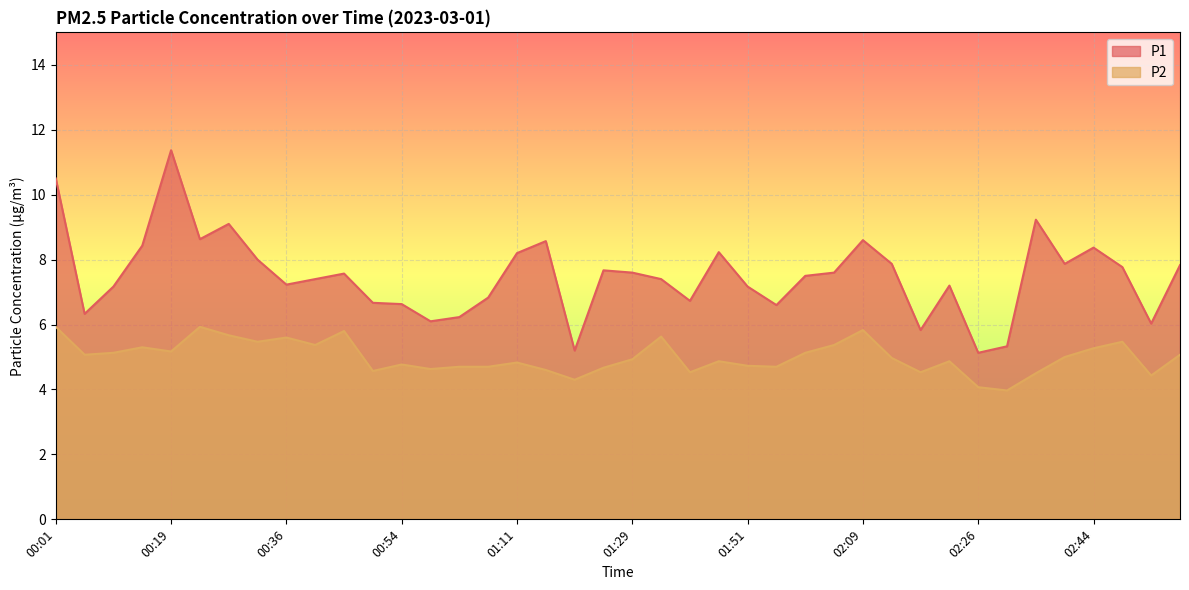

Reading left to right, list all the values displayed in this chart.

P1: 00:01=10.5	00:06=6.3	00:10=7.2	00:14=8.4	00:19=11.4	00:23=8.6	00:28=9.1	00:32=8.0	00:36=7.2	00:41=7.4	00:45=7.6	00:49=6.7	00:54=6.6	00:58=6.1	01:03=6.2	01:07=6.8	01:11=8.2	01:16=8.6	01:20=5.2	01:24=7.7	01:29=7.6	01:33=7.4	01:37=6.7	01:42=8.2	01:51=7.2	01:56=6.6	02:00=7.5	02:04=7.6	02:09=8.6	02:13=7.9	02:18=5.8	02:22=7.2	02:26=5.1	02:31=5.3	02:36=9.2	02:40=7.9	02:44=8.4	02:49=7.8	02:53=6.0	02:58=7.8
P2: 00:01=5.9	00:06=5.1	00:10=5.1	00:14=5.3	00:19=5.2	00:23=5.9	00:28=5.7	00:32=5.5	00:36=5.6	00:41=5.4	00:45=5.8	00:49=4.6	00:54=4.8	00:58=4.6	01:03=4.7	01:07=4.7	01:11=4.8	01:16=4.6	01:20=4.3	01:24=4.7	01:29=4.9	01:33=5.6	01:37=4.5	01:42=4.9	01:51=4.7	01:56=4.7	02:00=5.1	02:04=5.4	02:09=5.8	02:13=5.0	02:18=4.5	02:22=4.9	02:26=4.1	02:31=4.0	02:36=4.5	02:40=5.0	02:44=5.3	02:49=5.5	02:53=4.4	02:58=5.1